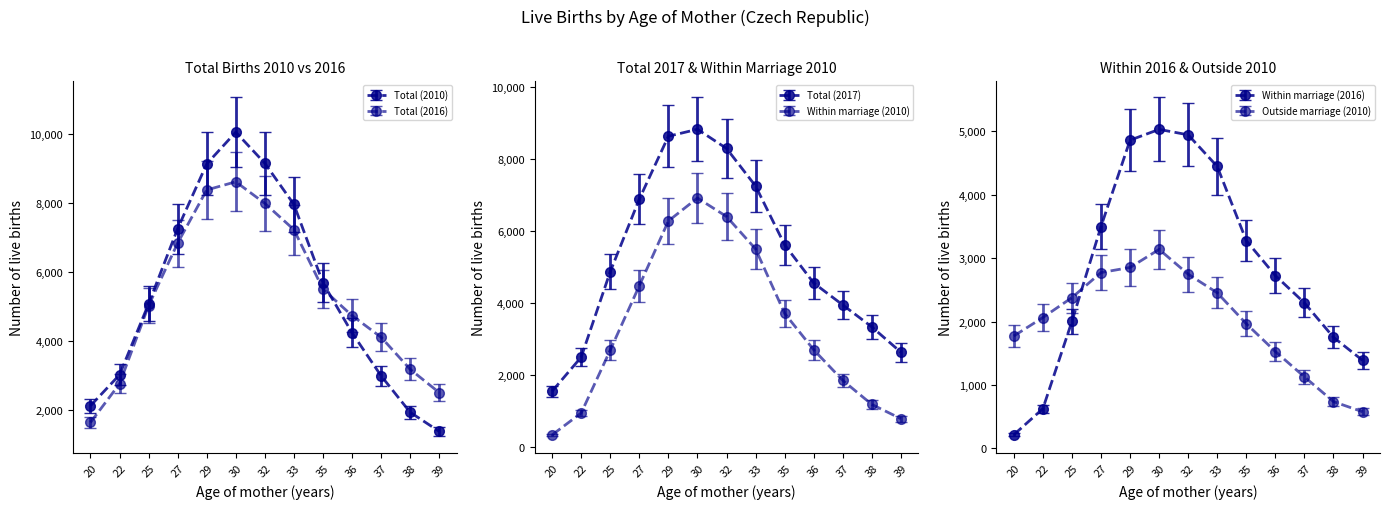

Count the number of categories in the chart.

13